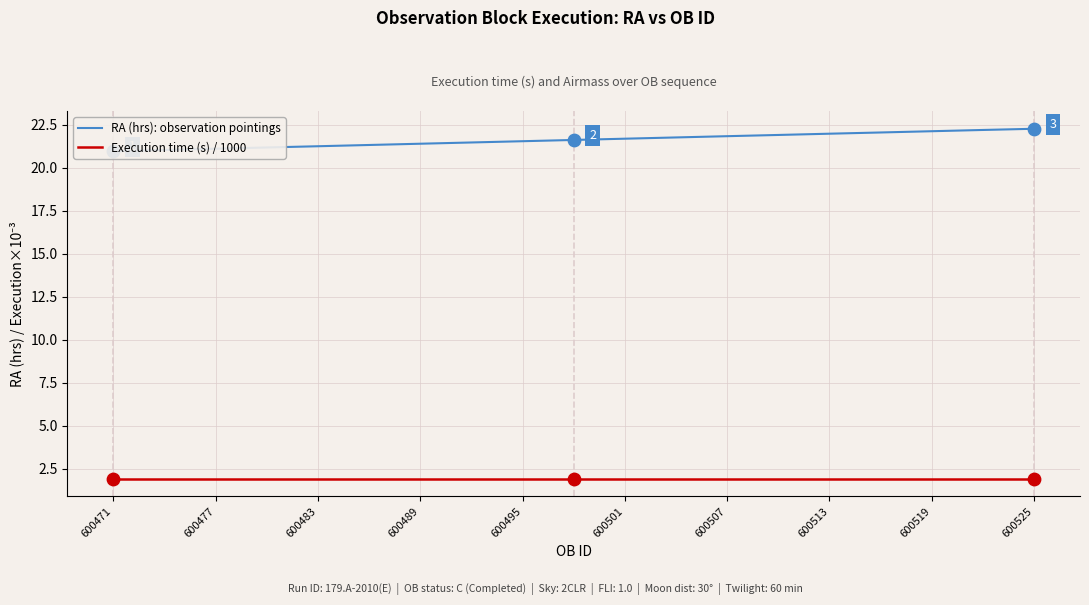

Which series has the widest spread of Y values?

RA (hrs): observation pointings